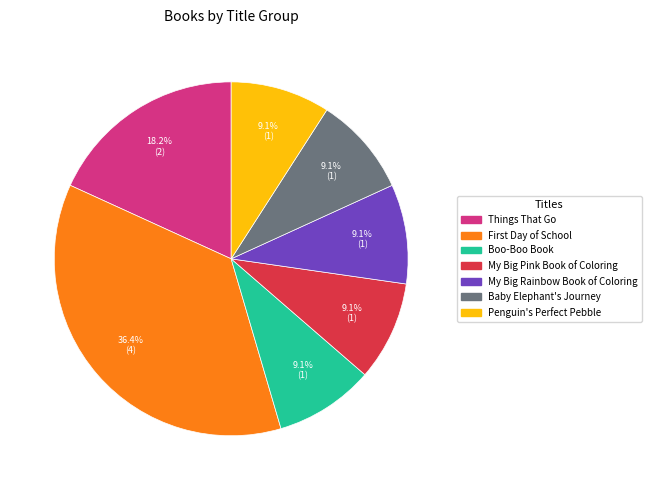

Between Things That Go and My Big Pink Book of Coloring, which is larger?

Things That Go